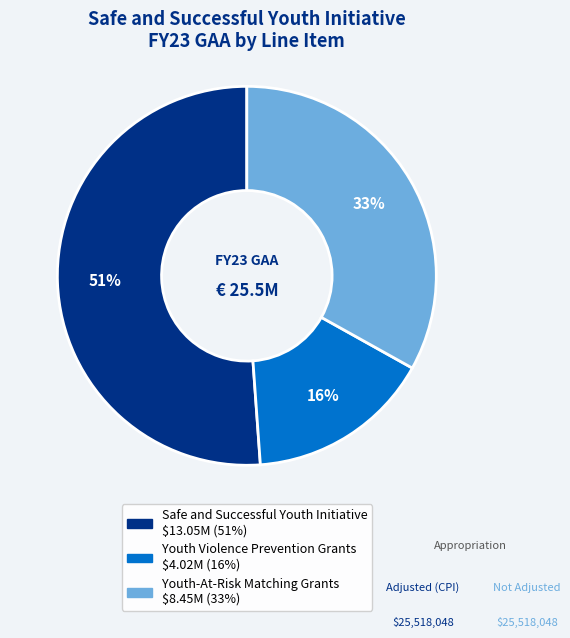

To the nearest percent, what is the difference between the largest and smallest slice percentages?

35%